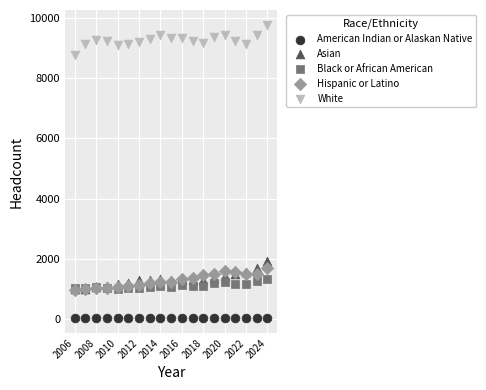

Across all series, what Y value is closest to 4896?

1934